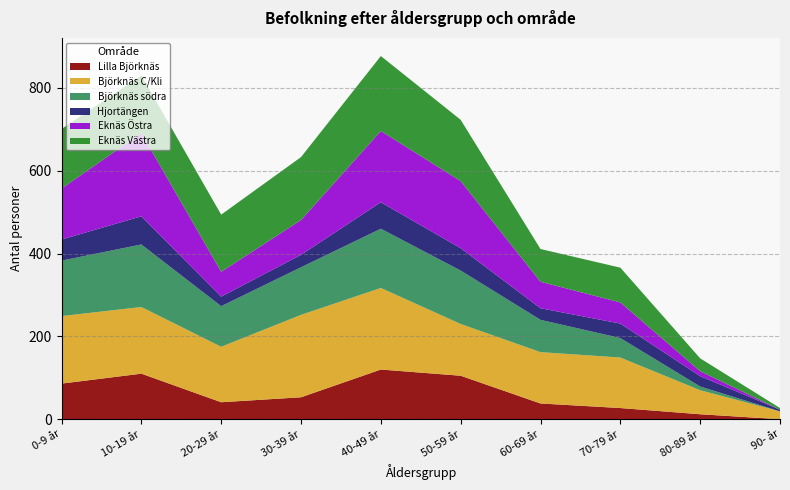

Reading right to left, transcribe all the data shown in this chart.

Lilla Björknäs: 90- år=0	80-89 år=12	70-79 år=27	60-69 år=38	50-59 år=105	40-49 år=120	30-39 år=53	20-29 år=41	10-19 år=110	0-9 år=86
Björknäs C/Kli: 90- år=19	80-89 år=58	70-79 år=122	60-69 år=124	50-59 år=125	40-49 år=197	30-39 år=199	20-29 år=134	10-19 år=161	0-9 år=163
Björknäs södra: 90- år=0	80-89 år=9	70-79 år=47	60-69 år=78	50-59 år=129	40-49 år=143	30-39 år=115	20-29 år=98	10-19 år=151	0-9 år=134
Hjortängen: 90- år=4	80-89 år=25	70-79 år=35	60-69 år=28	50-59 år=54	40-49 år=64	30-39 år=30	20-29 år=23	10-19 år=68	0-9 år=51
Eknäs Östra: 90- år=0	80-89 år=12	70-79 år=51	60-69 år=64	50-59 år=162	40-49 år=172	30-39 år=84	20-29 år=60	10-19 år=201	0-9 år=123
Eknäs Västra: 90- år=4	80-89 år=31	70-79 år=84	60-69 år=79	50-59 år=148	40-49 år=181	30-39 år=152	20-29 år=138	10-19 år=139	0-9 år=144